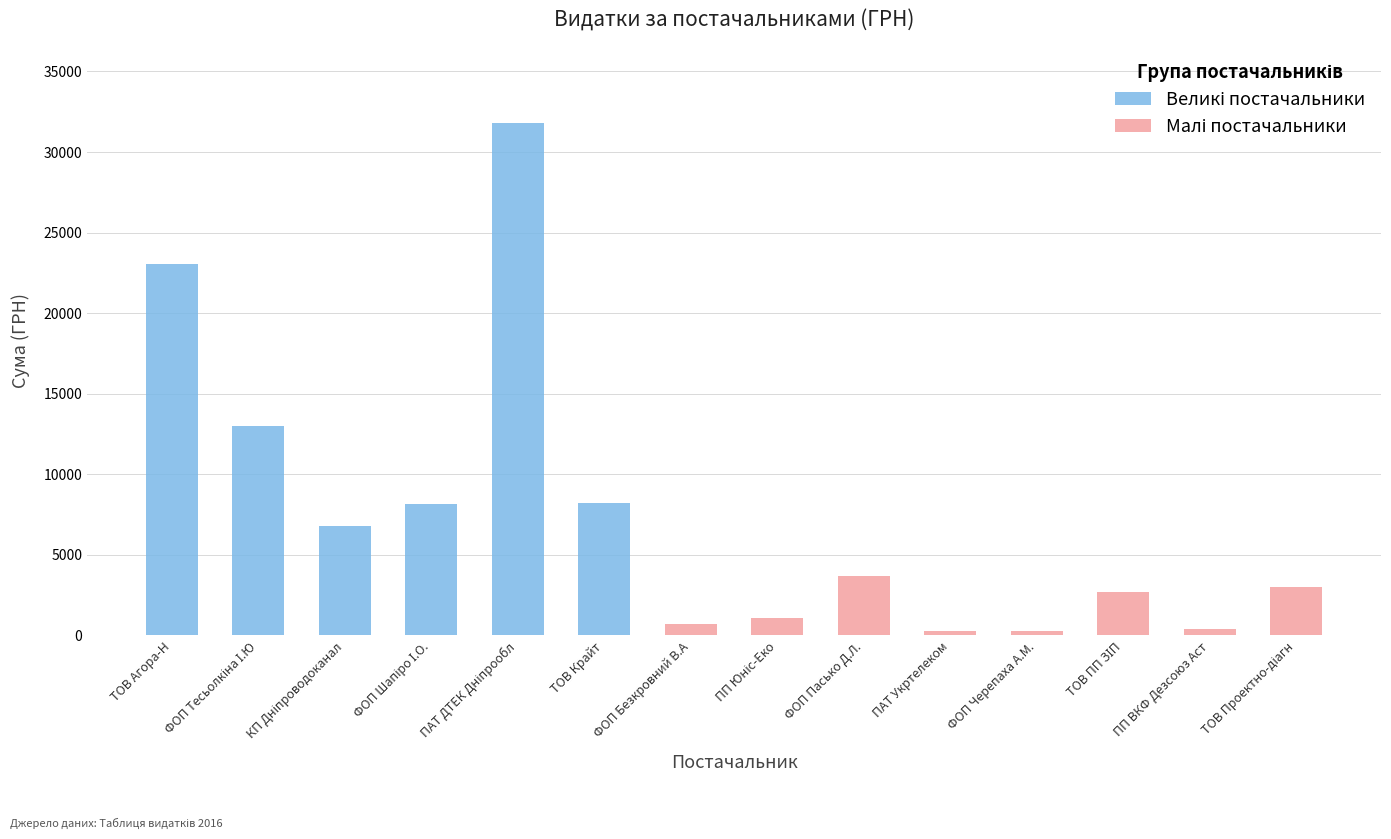

What is the label of the 6th bar from the left?

ТОВ "Крайт"